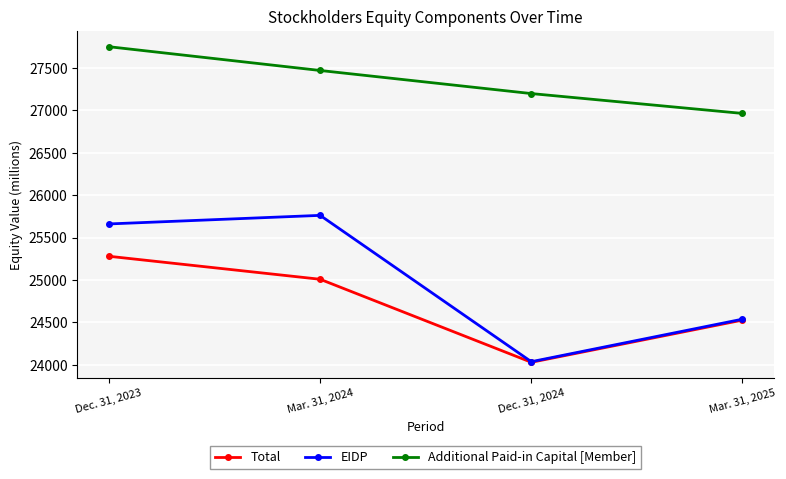

Reading left to right, what are all the values shown in this chart?

Total: Dec. 31, 2023=25279	Mar. 31, 2024=25008	Dec. 31, 2024=24030	Mar. 31, 2025=24527
EIDP: Dec. 31, 2023=25660	Mar. 31, 2024=25761	Dec. 31, 2024=24037	Mar. 31, 2025=24538
Additional Paid-in Capital [Member]: Dec. 31, 2023=27748	Mar. 31, 2024=27468	Dec. 31, 2024=27196	Mar. 31, 2025=26962